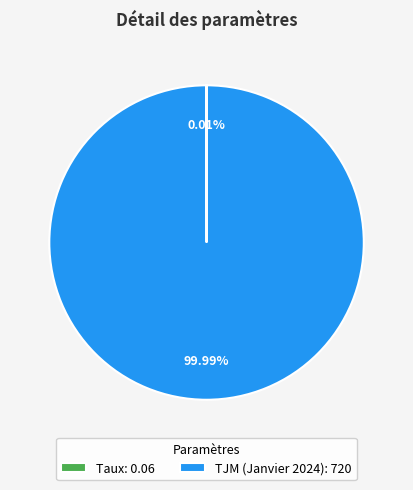

Which category accounts for the majority?

TJM (Janvier 2024): 720